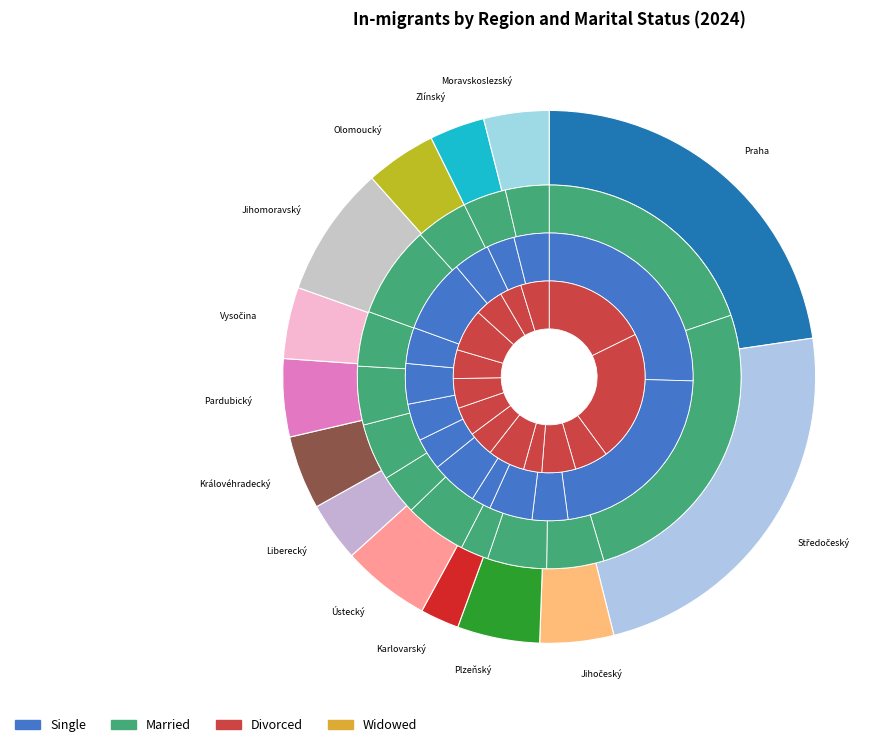

How many segments does this pie chart have?

14